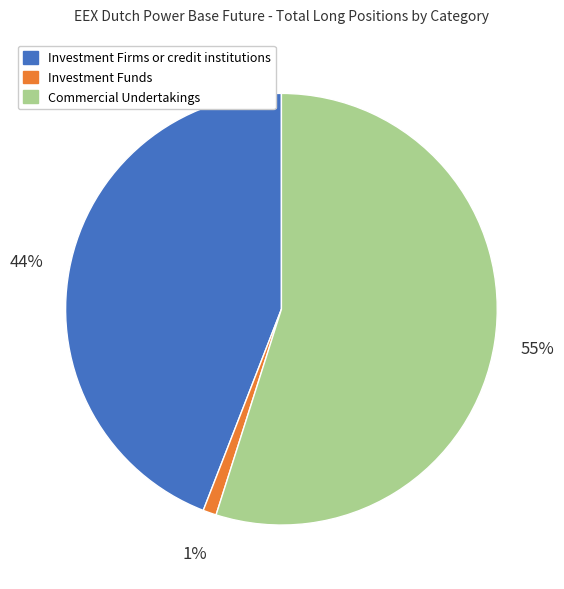

Combined, do Investment Funds and Investment Firms or credit institutions account for over 50%?

No